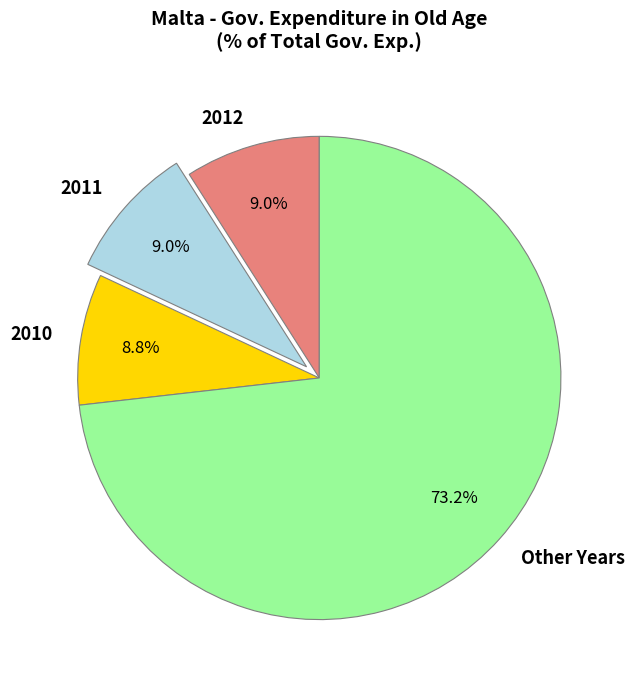

How many slices are in this pie chart?

4